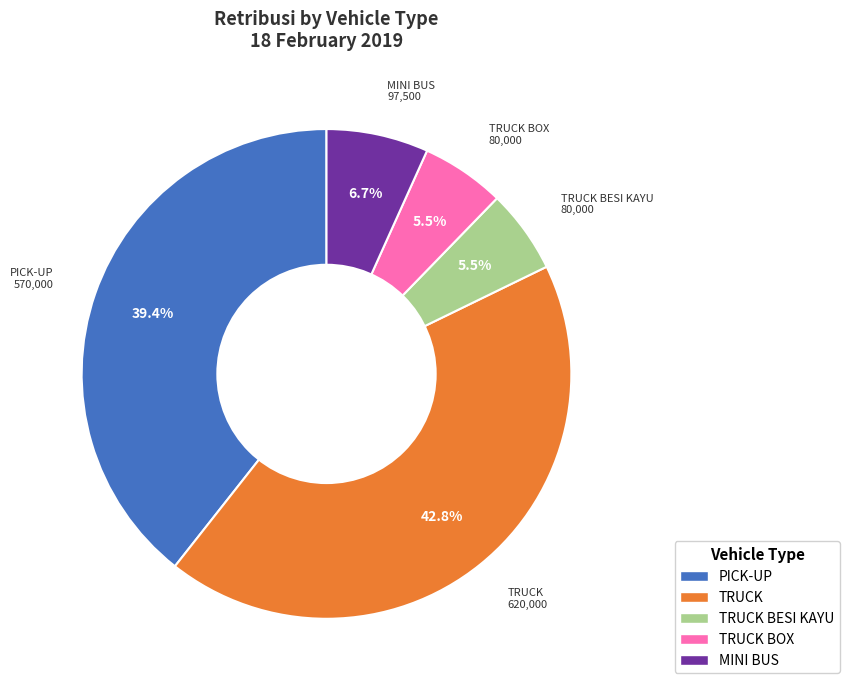

Is there a majority slice in this chart?

No